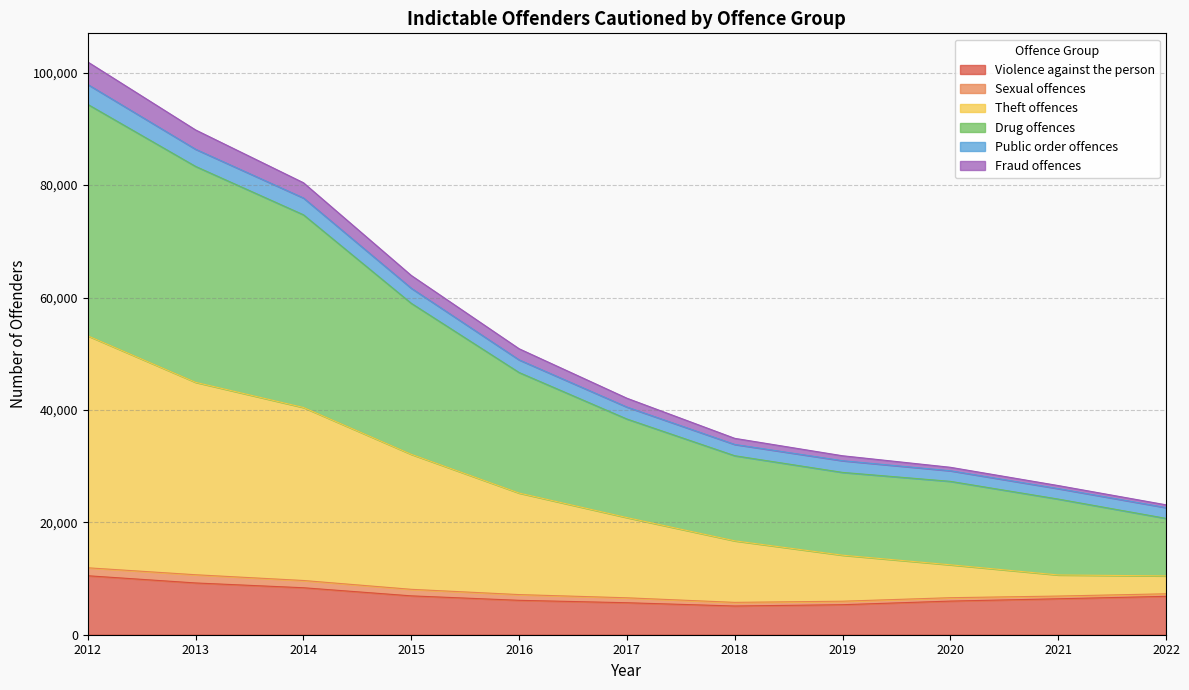

At which label does Drug offences reach its peak?

2012